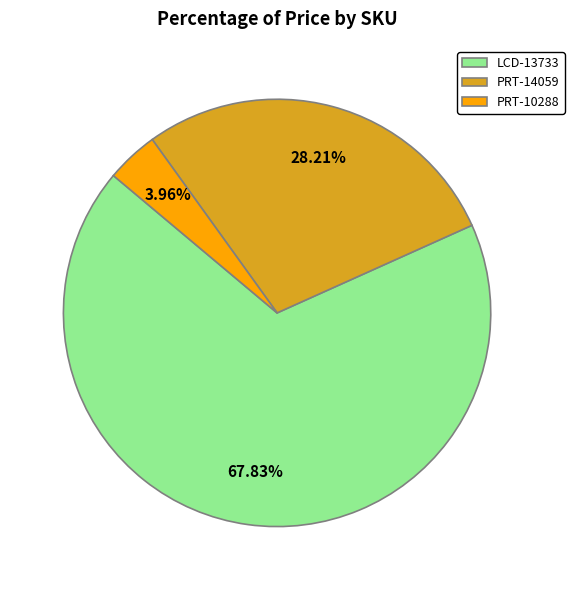

Which slice is the largest?

LCD-13733